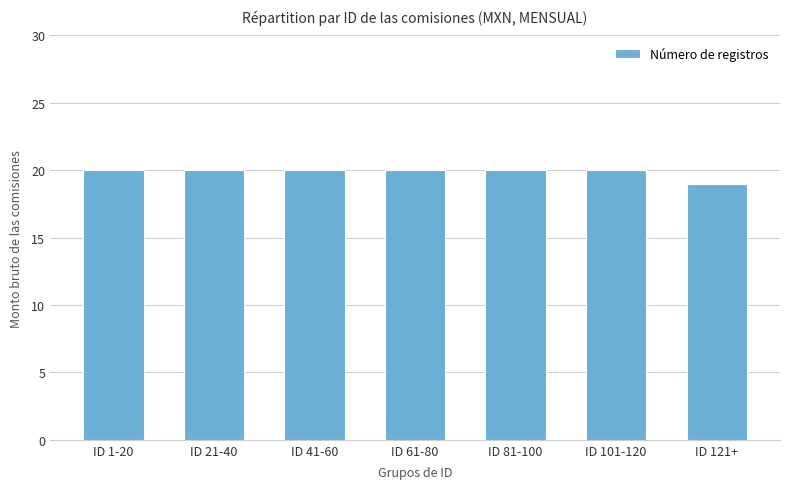

True or false: the data shows 30 at ID 41-60.

False